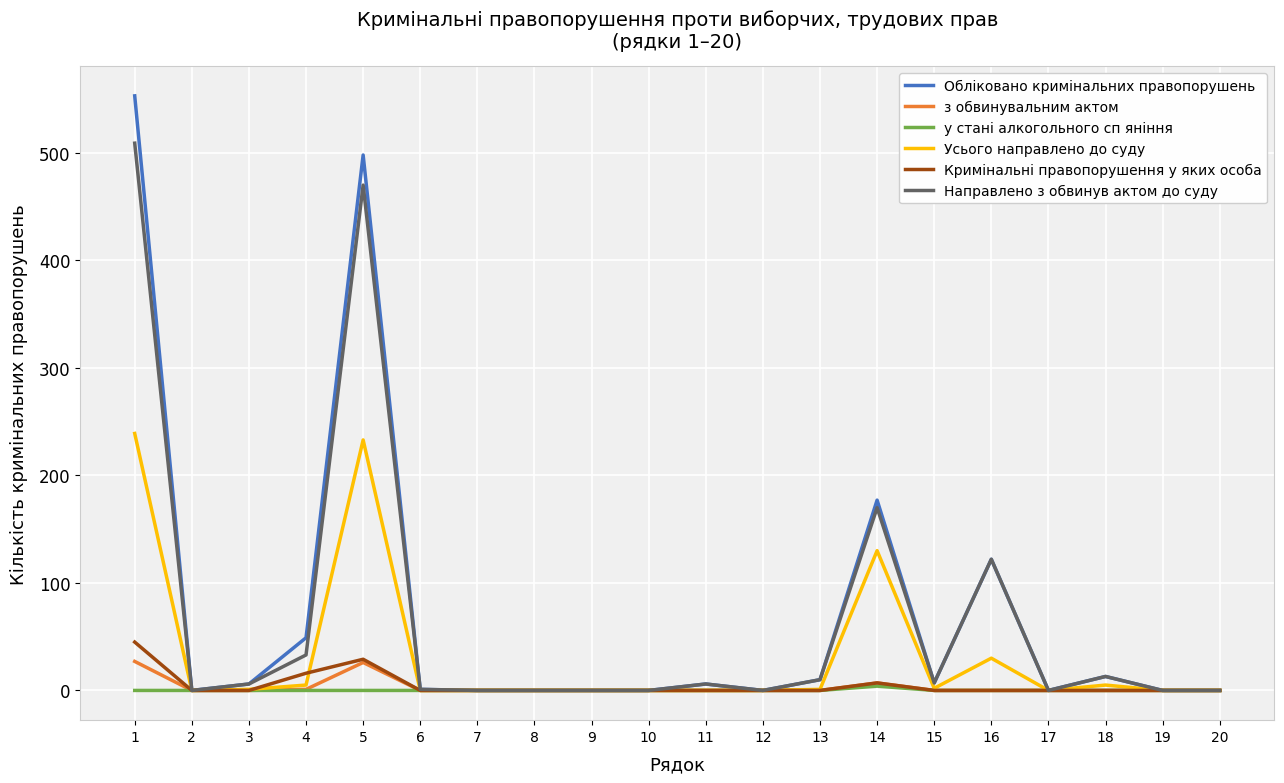

What is the maximum value shown in the chart?

553